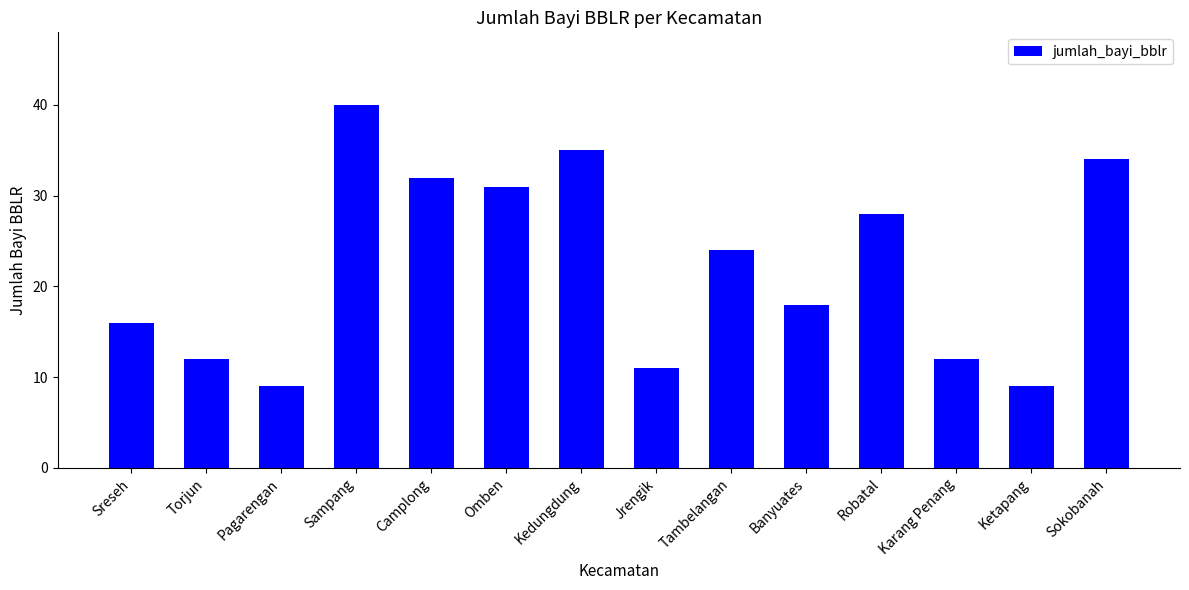

What value does the data have at Karang Penang?

12